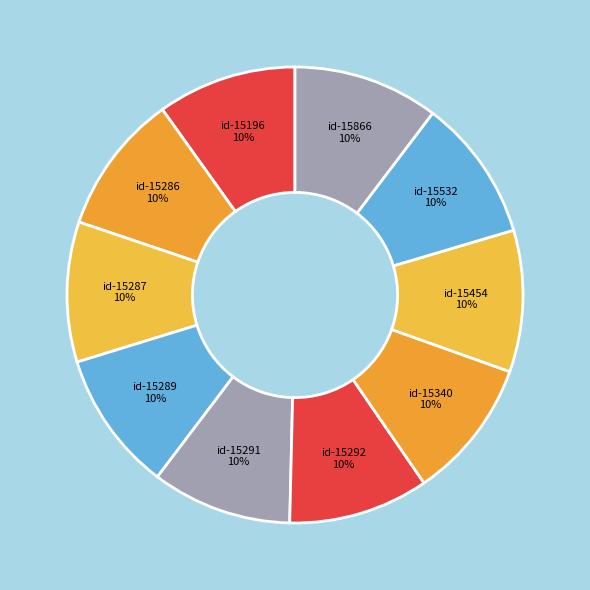

The id-15287 slice represents 10% of the pie. True or false?

True